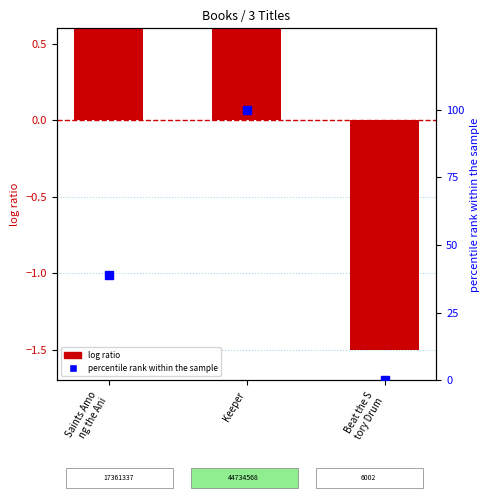

At how many categories does at least one series exceed 72?

1